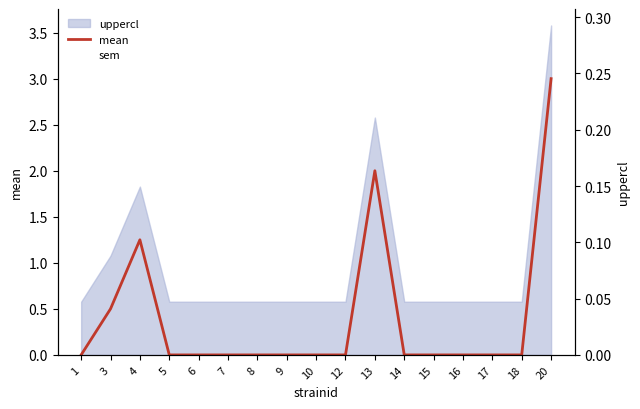

How many times do sem and mean cross each other?

5